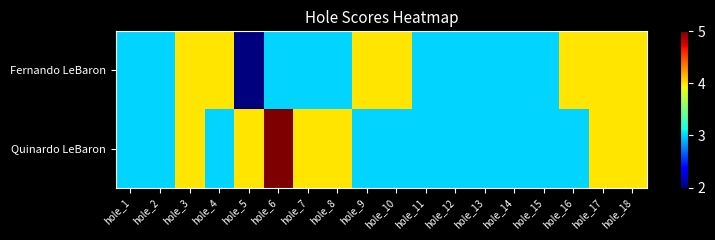

Reading left to right, what are all the values shown in this chart?

Fernando LeBaron: hole_1=3	hole_2=3	hole_3=4	hole_4=4	hole_5=2	hole_6=3	hole_7=3	hole_8=3	hole_9=4	hole_10=4	hole_11=3	hole_12=3	hole_13=3	hole_14=3	hole_15=3	hole_16=4	hole_17=4	hole_18=4
Quinardo LeBaron: hole_1=3	hole_2=3	hole_3=4	hole_4=3	hole_5=4	hole_6=5	hole_7=4	hole_8=4	hole_9=3	hole_10=3	hole_11=3	hole_12=3	hole_13=3	hole_14=3	hole_15=3	hole_16=3	hole_17=4	hole_18=4